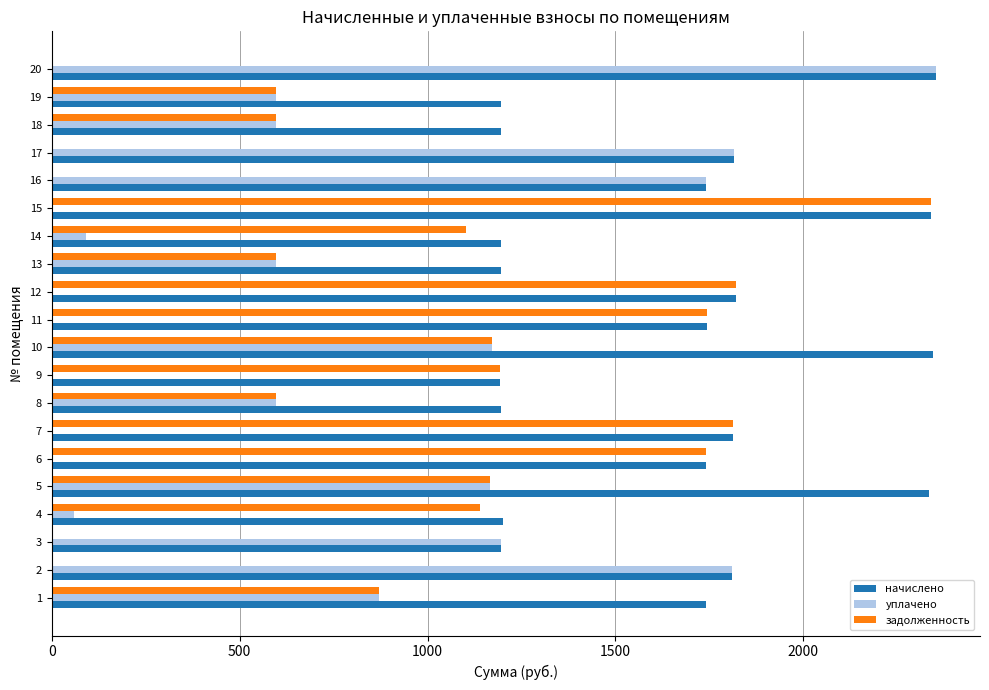

Which series has the largest total across all categories?

начислено